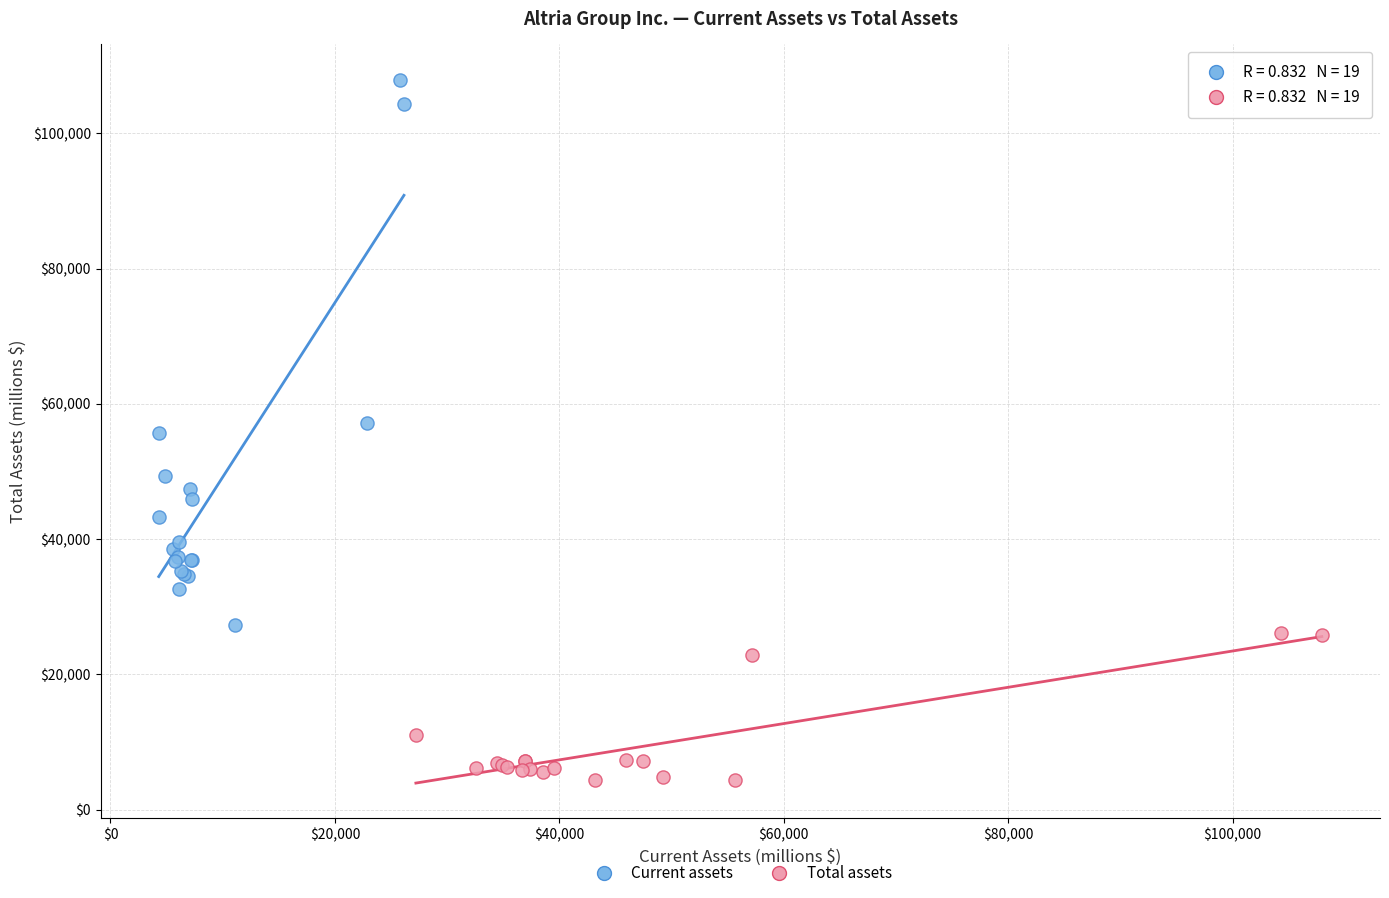

Which series has the largest Y range (max minus min)?

Current assets